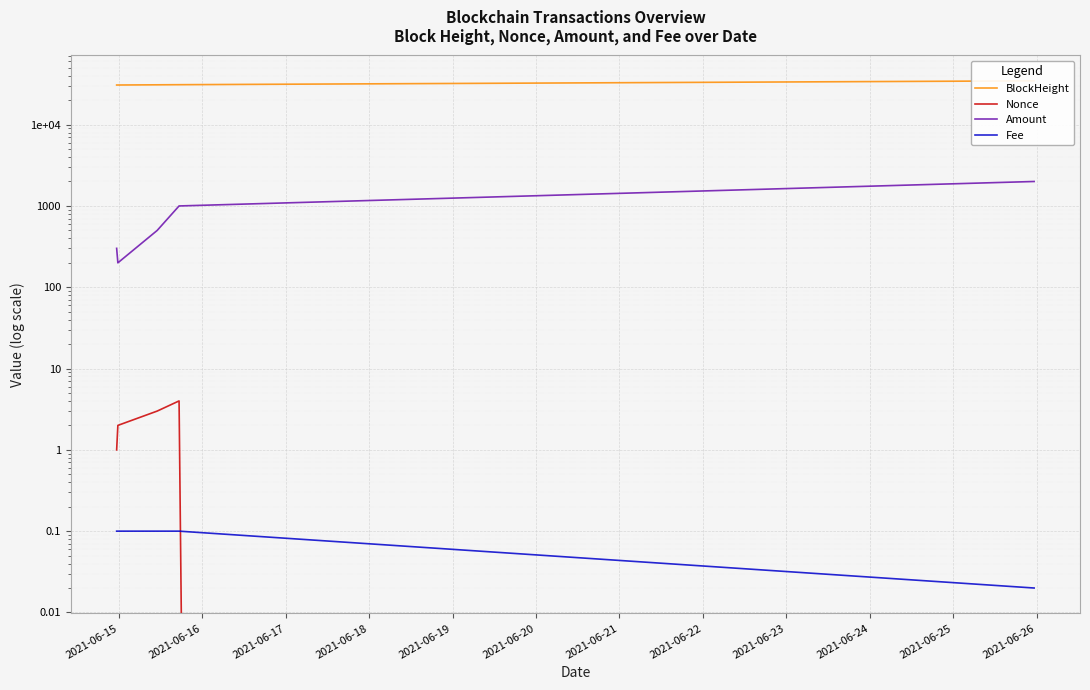

Which category has the lowest value in the BlockHeight series?

2021-06-15